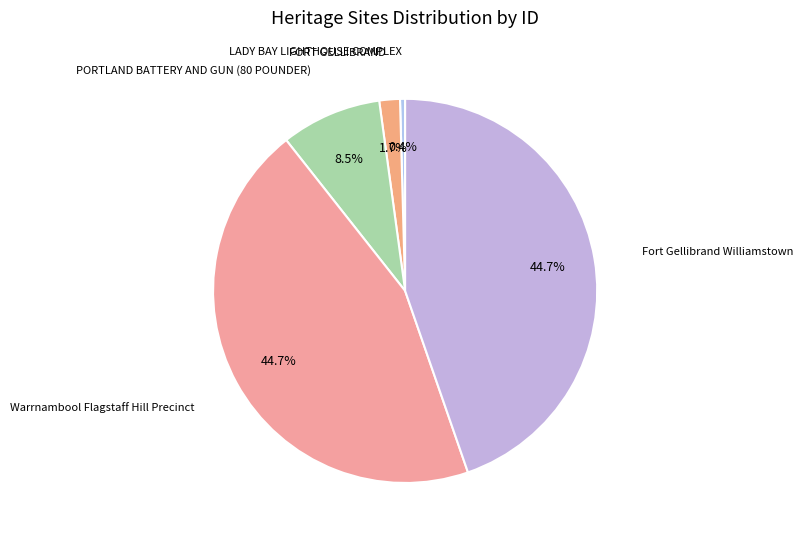

To the nearest percent, what is the average slice percentage?

20%